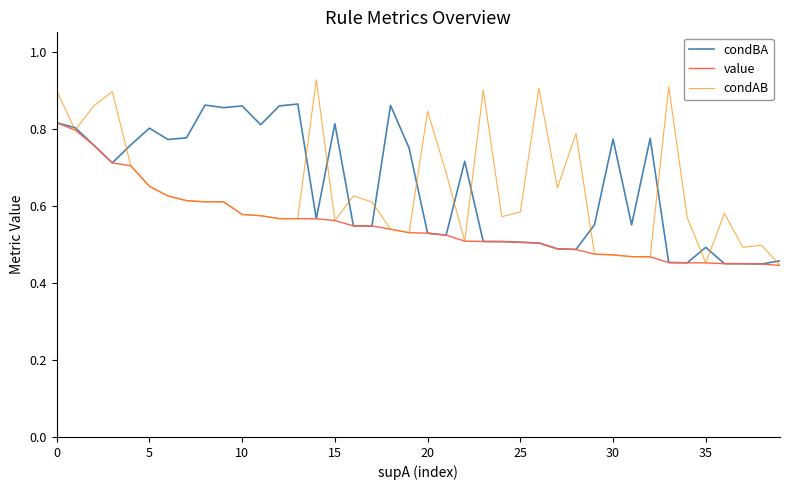

List the series in order of their peak value, lowest first.

value, condBA, condAB